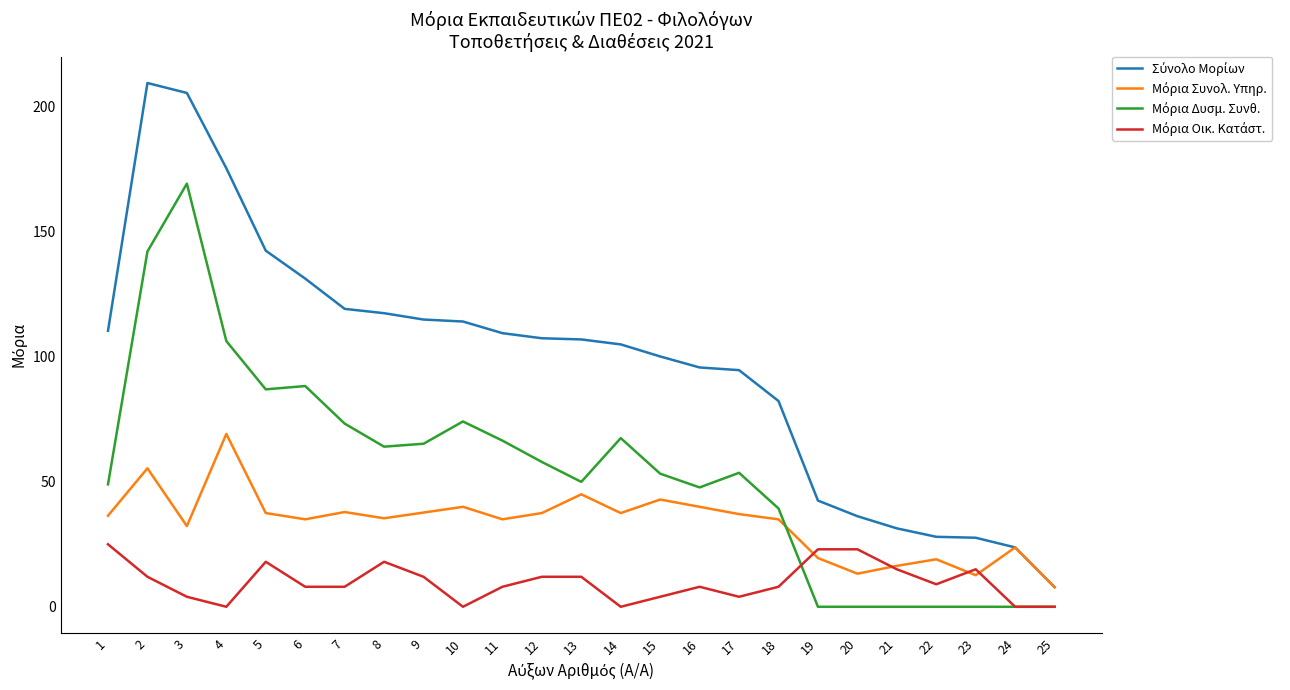

Does the chart have visible grid lines?

No